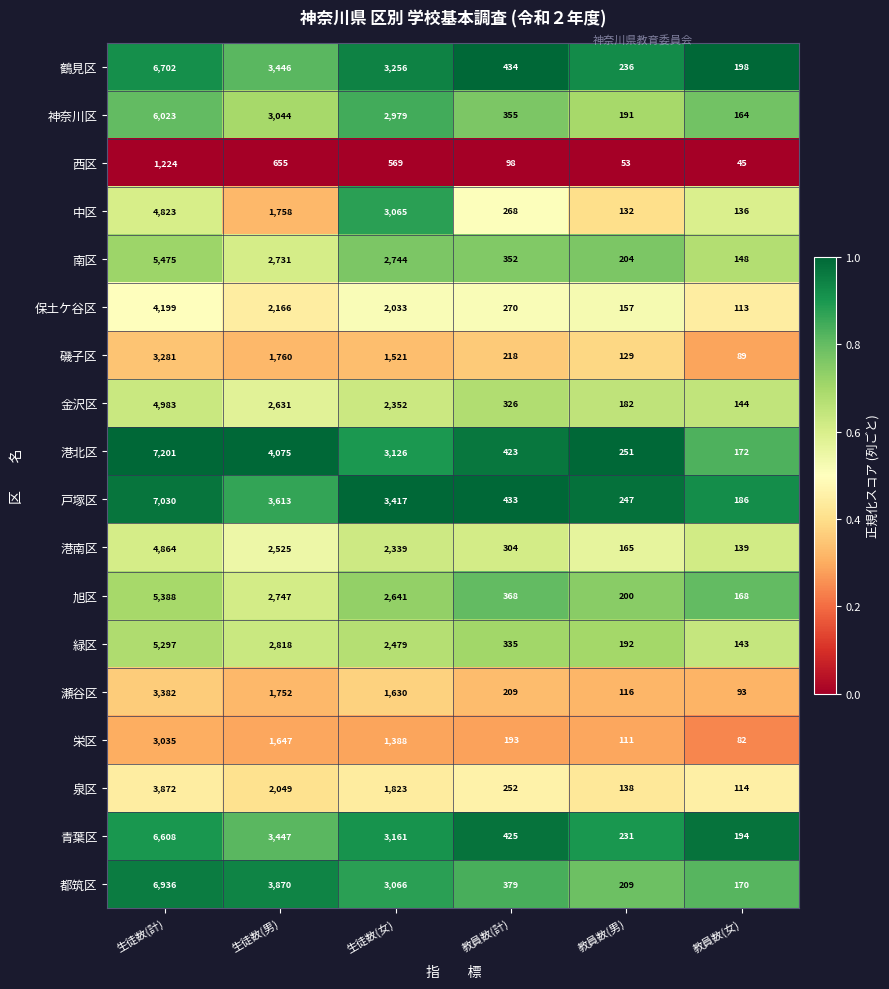

What is the difference between the maximum and minimum values in the 南区 series?

5327